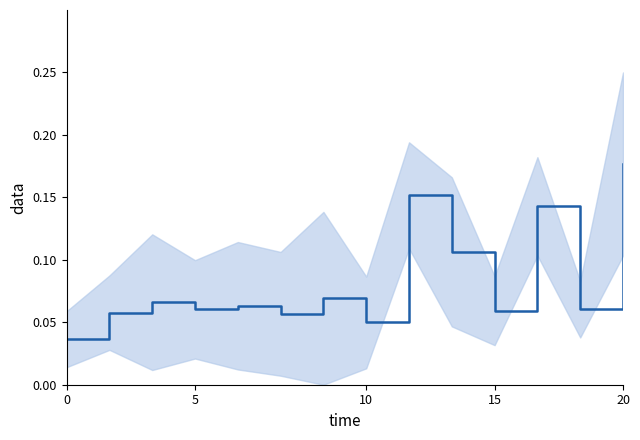

The value at 9 is 0.1. True or false?

True